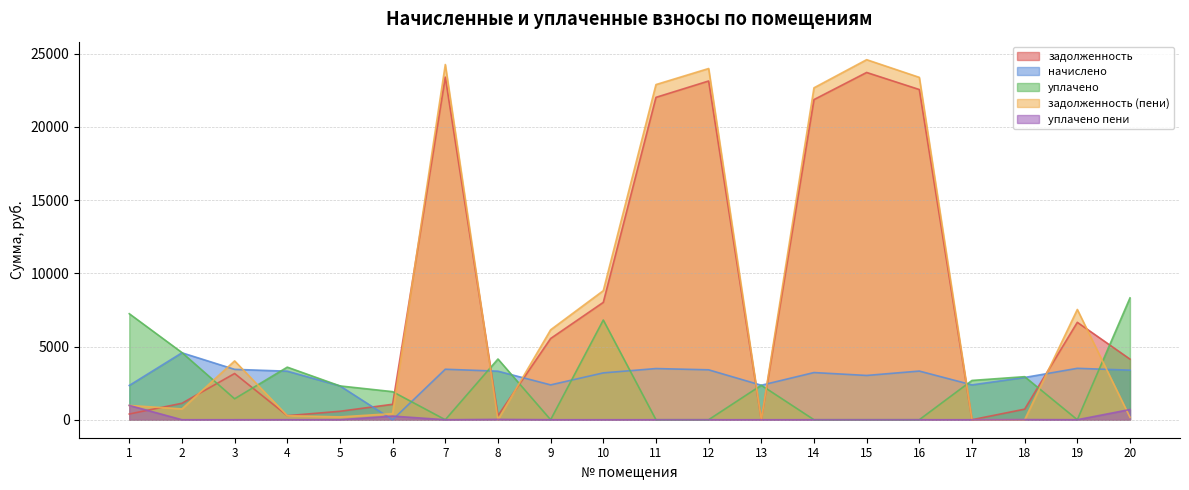

Which label corresponds to the largest value in the chart?

15